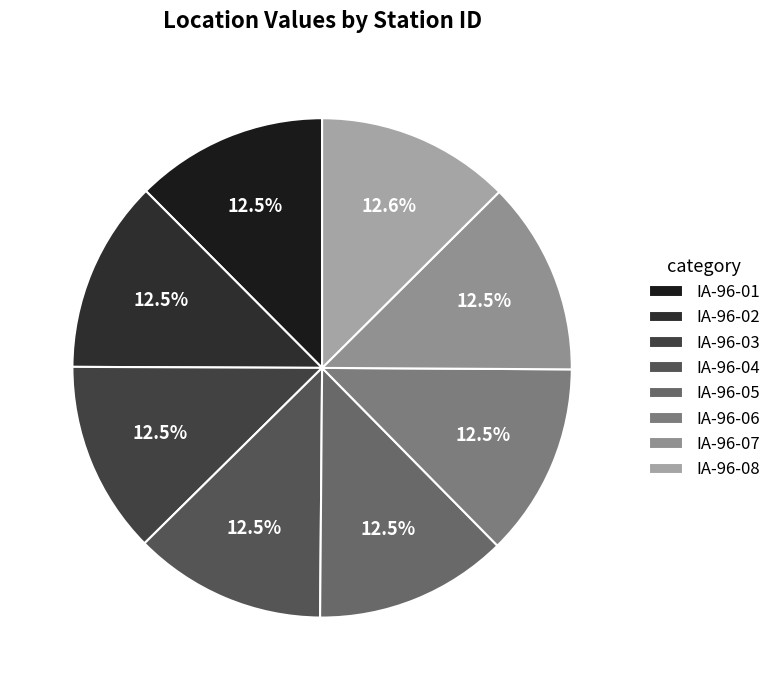

How many slices are in this pie chart?

8